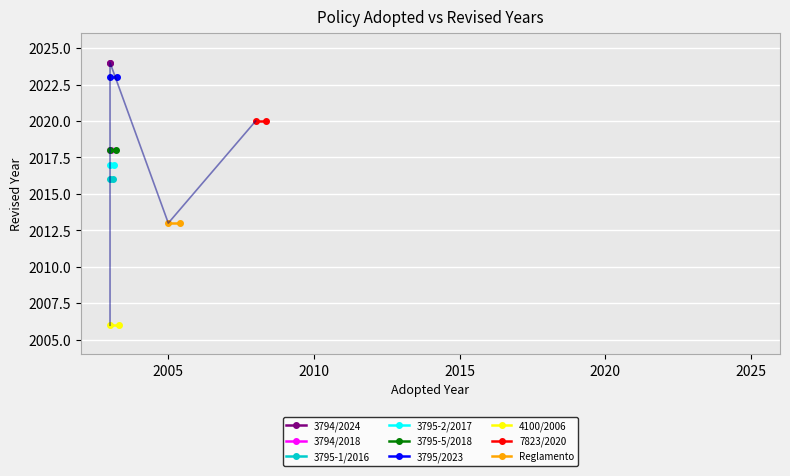

What is the maximum value shown in the chart?

2024